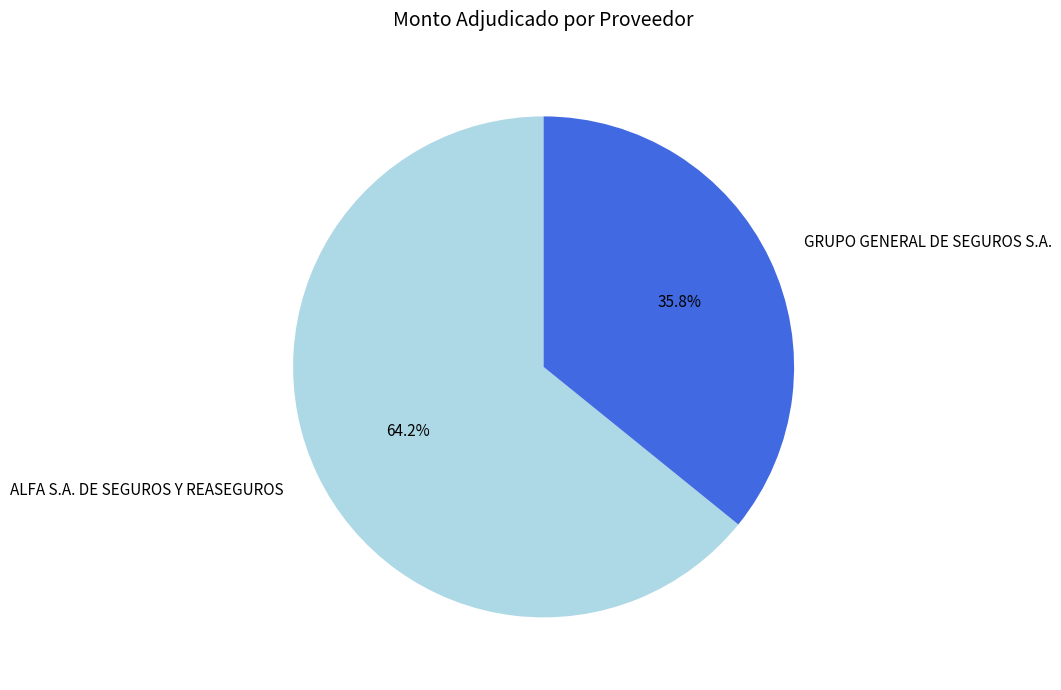

How many segments does this pie chart have?

2